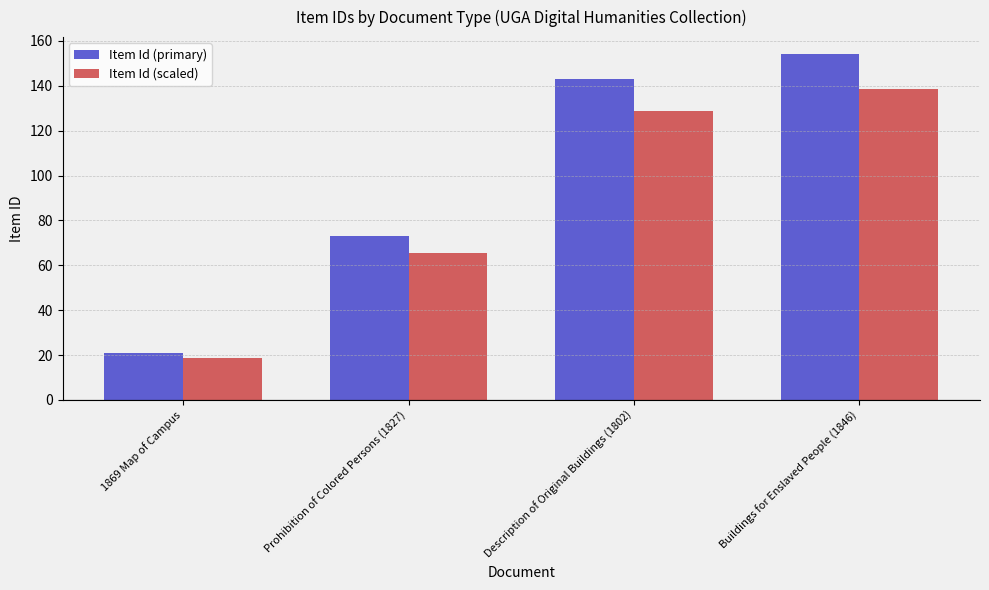

At which category is the sum across all series the highest?

Buildings for Enslaved People (1846)